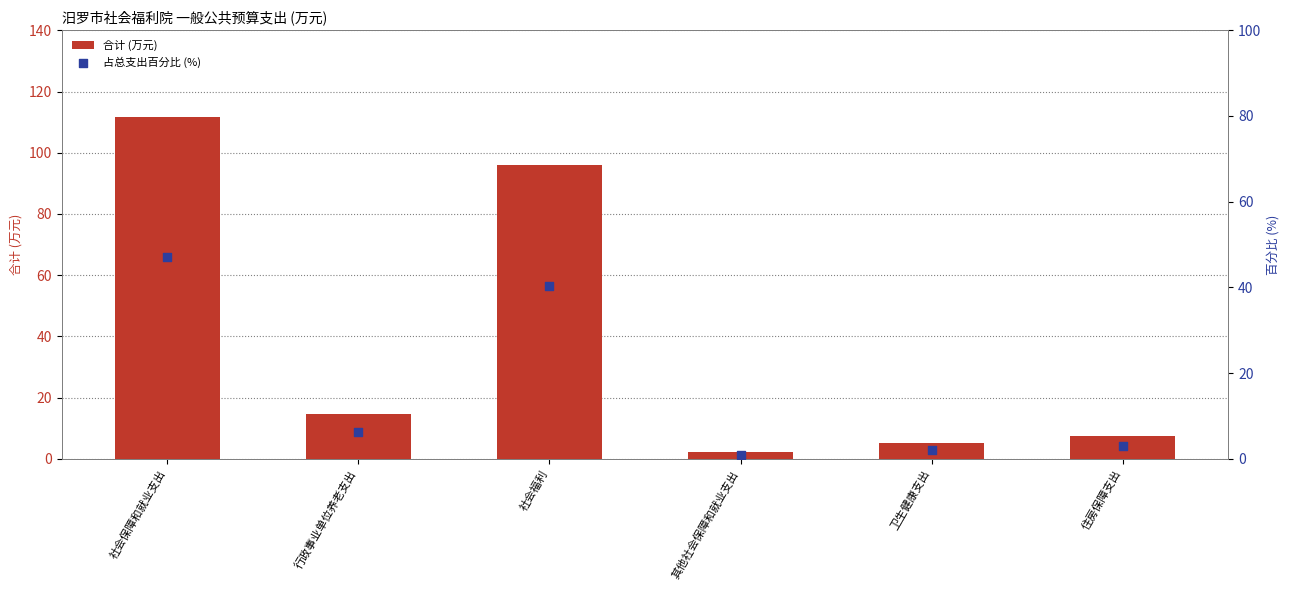

At how many categories does at least one series exceed 26?

2